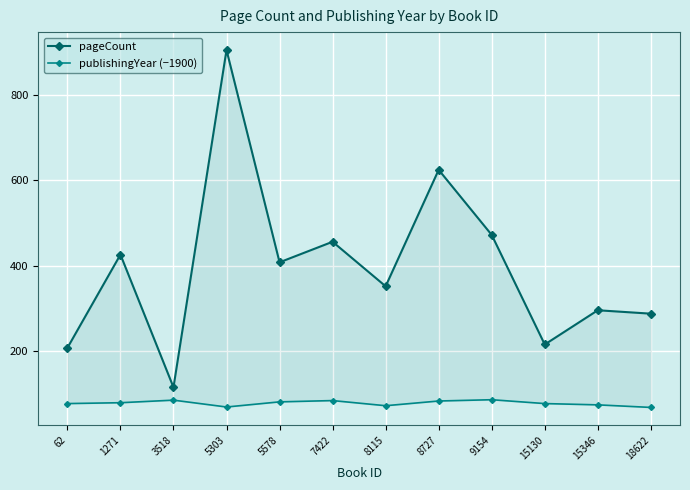

At how many categories does at least one series exceed 248?

9